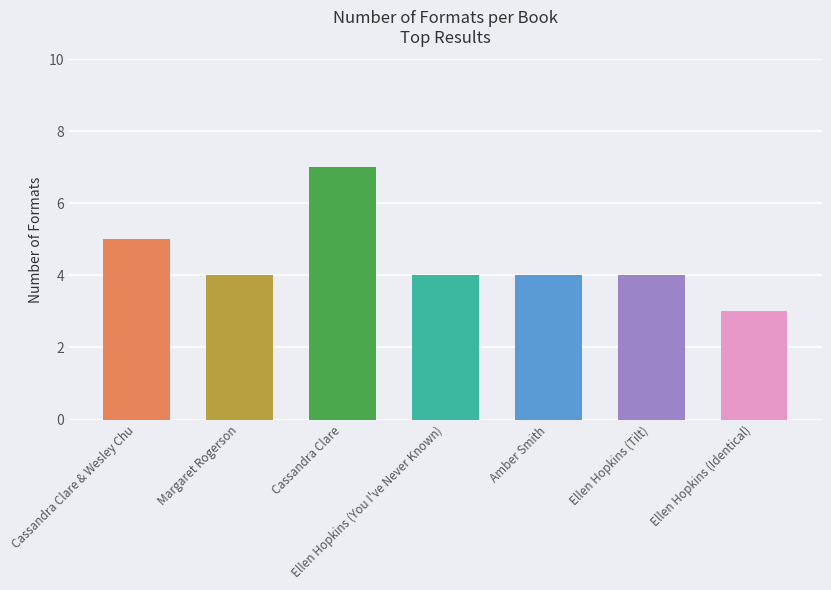

The chart shows a value of 4 at Ellen Hopkins (Identical). True or false?

False